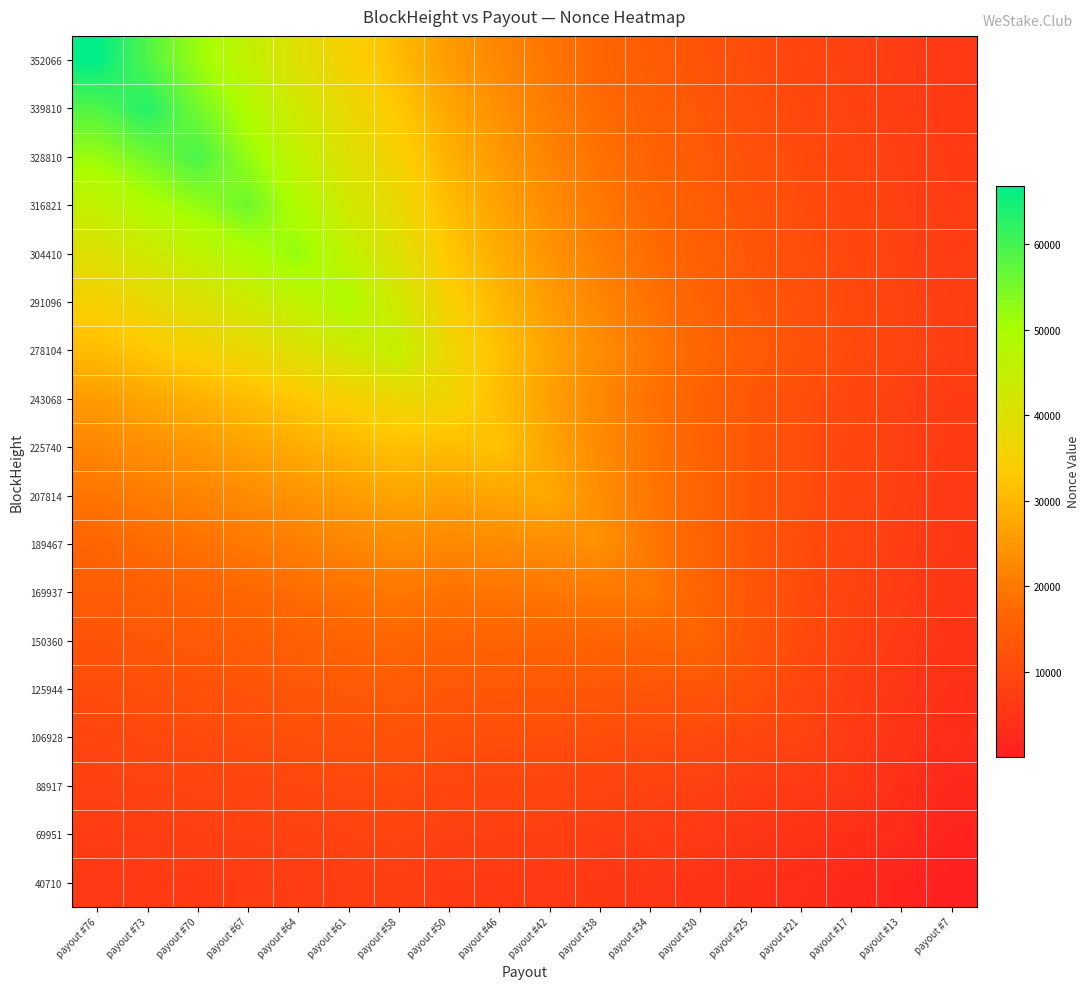

Reading right to left, transcribe all the data shown in this chart.

352066: payout #7=6112.5	payout #13=7054.4	payout #17=8102.0	payout #21=9319.6	payout #25=10730.3	payout #30=12507.1	payout #34=14439.4	payout #38=16670.1	payout #42=19244.4	payout #46=22207.9	payout #50=25617.8	payout #58=30761.2	payout #61=35077.2	payout #64=39948.1	payout #67=45482.2	payout #70=51731.1	payout #73=58844.7	payout #76=66852.0
339810: payout #7=6388.2	payout #13=7390.5	payout #17=8505.6	payout #21=9804.2	payout #25=11311.0	payout #30=13217.1	payout #34=15289.1	payout #38=17684.0	payout #42=20451.2	payout #46=23640.4	payout #50=27314.1	payout #58=32893.4	payout #61=37547.3	payout #64=42802.3	payout #67=48776.7	payout #70=55526.3	payout #73=63215.0	payout #76=58844.7
328810: payout #7=6647.5	payout #13=7711.8	payout #17=8896.3	payout #21=10278.4	payout #25=11885.2	payout #30=13927.0	payout #34=16145.3	payout #38=18713.0	payout #42=21683.9	payout #46=25112.0	payout #50=29065.3	payout #58=35113.4	payout #61=40126.4	payout #64=45790.0	payout #67=52233.5	payout #70=59517.0	payout #73=55526.3	payout #76=51731.1
316821: payout #7=6905.2	payout #13=8035.1	payout #17=9292.7	payout #21=10763.6	payout #25=12476.6	payout #30=14664.0	payout #34=17039.0	payout #38=19792.2	payout #42=22982.0	payout #46=26667.3	payout #50=30922.2	payout #58=37480.2	payout #61=42881.0	payout #64=48986.1	payout #67=55937.0	payout #70=52233.5	payout #73=48776.7	payout #76=45482.2
304410: payout #7=7141.2	payout #13=8338.3	payout #17=9671.2	payout #21=11233.8	payout #25=13057.4	payout #30=15397.8	payout #34=17937.7	payout #38=20886.4	payout #42=24307.9	payout #46=28266.1	payout #50=32841.6	payout #58=39949.1	payout #61=45763.1	payout #64=52339.0	payout #67=48986.1	payout #70=45790.0	payout #73=42802.3	payout #76=39948.1
291096: payout #7=7361.2	payout #13=8628.4	payout #17=10039.8	payout #21=11698.4	payout #25=13638.5	payout #30=16141.8	payout #34=18856.6	payout #38=22013.7	payout #42=25682.6	payout #46=29932.8	payout #50=34852.1	payout #58=42555.4	payout #61=48813.0	payout #64=45763.1	payout #67=42881.0	payout #70=40126.4	payout #73=37547.3	payout #76=35077.2
278104: payout #7=7542.2	payout #13=8880.2	payout #17=10371.2	payout #21=12128.1	payout #25=14187.9	payout #30=16861.4	payout #34=19758.9	payout #38=23134.4	payout #42=27063.6	payout #46=31621.8	payout #50=36905.2	payout #58=45249.0	payout #61=42555.4	payout #64=39949.1	payout #67=37480.2	payout #70=35113.4	payout #73=32893.4	payout #76=30761.2
243068: payout #7=6693.8	payout #13=7999.9	payout #17=9456.8	payout #21=11187.6	payout #25=13231.0	payout #30=15928.1	payout #34=18845.7	payout #38=22261.6	payout #42=26256.3	payout #46=30909.7	payout #50=36324.0	payout #58=36905.2	payout #61=34852.1	payout #64=32841.6	payout #67=30922.2	payout #70=29065.3	payout #73=27314.1	payout #76=25617.8
225740: payout #7=6518.1	payout #13=7869.1	payout #17=9377.0	payout #21=11176.8	payout #25=13310.3	payout #30=16153.0	payout #34=19225.0	payout #38=22831.5	payout #42=27060.1	payout #46=31997.0	payout #50=30909.7	payout #58=31621.8	payout #61=29932.8	payout #64=28266.1	payout #67=26667.3	payout #70=25112.0	payout #73=23640.4	payout #76=22207.9
207814: payout #7=6264.1	payout #13=7658.3	payout #17=9215.6	payout #21=11084.0	payout #25=13308.5	payout #30=16302.8	payout #34=19534.9	payout #38=23340.7	payout #42=27815.0	payout #46=27060.1	payout #50=26256.3	payout #58=27063.6	payout #61=25682.6	payout #64=24307.9	payout #67=22982.0	payout #70=21683.9	payout #73=20451.2	payout #76=19244.4
189467: payout #7=5920.0	payout #13=7355.4	payout #17=8960.0	payout #21=10896.1	payout #25=13212.1	payout #30=16364.0	payout #34=19762.1	payout #38=23776.0	payout #42=23340.7	payout #46=22831.5	payout #50=22261.6	payout #58=23134.4	payout #61=22013.7	payout #64=20886.4	payout #67=19792.2	payout #70=18713.0	payout #73=17684.0	payout #76=16670.1
169937: payout #7=5480.4	payout #13=6955.1	payout #17=8604.9	payout #21=10608.1	payout #25=13017.0	payout #30=16333.7	payout #34=19905.0	payout #38=19762.1	payout #42=19534.9	payout #46=19225.0	payout #50=18845.7	payout #58=19758.9	payout #61=18856.6	payout #64=17937.7	payout #67=17039.0	payout #70=16145.3	payout #73=15289.1	payout #76=14439.4
150360: payout #7=4932.6	payout #13=6444.1	payout #17=8136.8	payout #21=10206.3	payout #25=12708.9	payout #30=16198.0	payout #34=16333.7	payout #38=16364.0	payout #42=16302.8	payout #46=16153.0	payout #50=15928.1	payout #58=16861.4	payout #61=16141.8	payout #64=15397.8	payout #67=14664.0	payout #70=13927.0	payout #73=13217.1	payout #76=12507.1
125944: payout #7=4008.5	payout #13=5527.2	payout #17=7230.2	payout #21=9332.0	payout #25=11893.0	payout #30=12708.9	payout #34=13017.0	payout #38=13212.1	payout #42=13308.5	payout #46=13310.3	payout #50=13231.0	payout #58=14187.9	payout #61=13638.5	payout #64=13057.4	payout #67=12476.6	payout #70=11885.2	payout #73=11311.0	payout #76=10730.3
106928: payout #7=3260.0	payout #13=4815.4	payout #17=6561.4	payout #21=8734.0	payout #25=9332.0	payout #30=10206.3	payout #34=10608.1	payout #38=10896.1	payout #42=11084.0	payout #46=11176.8	payout #50=11187.6	payout #58=12128.1	payout #61=11698.4	payout #64=11233.8	payout #67=10763.6	payout #70=10278.4	payout #73=9804.2	payout #76=9319.6
88917: payout #7=2389.1	payout #13=3980.4	payout #17=5769.0	payout #21=6561.4	payout #25=7230.2	payout #30=8136.8	payout #34=8604.9	payout #38=8960.0	payout #42=9215.6	payout #46=9377.0	payout #50=9456.8	payout #58=10371.2	payout #61=10039.8	payout #64=9671.2	payout #67=9292.7	payout #70=8896.3	payout #73=8505.6	payout #76=8102.0
69951: payout #7=1400.7	payout #13=3029.0	payout #17=3980.4	payout #21=4815.4	payout #25=5527.2	payout #30=6444.1	payout #34=6955.1	payout #38=7355.4	payout #42=7658.3	payout #46=7869.1	payout #50=7999.9	payout #58=8880.2	payout #61=8628.4	payout #64=8338.3	payout #67=8035.1	payout #70=7711.8	payout #73=7390.5	payout #76=7054.4
40710: payout #7=67.0	payout #13=1400.7	payout #17=2389.1	payout #21=3260.0	payout #25=4008.5	payout #30=4932.6	payout #34=5480.4	payout #38=5920.0	payout #42=6264.1	payout #46=6518.1	payout #50=6693.8	payout #58=7542.2	payout #61=7361.2	payout #64=7141.2	payout #67=6905.2	payout #70=6647.5	payout #73=6388.2	payout #76=6112.5